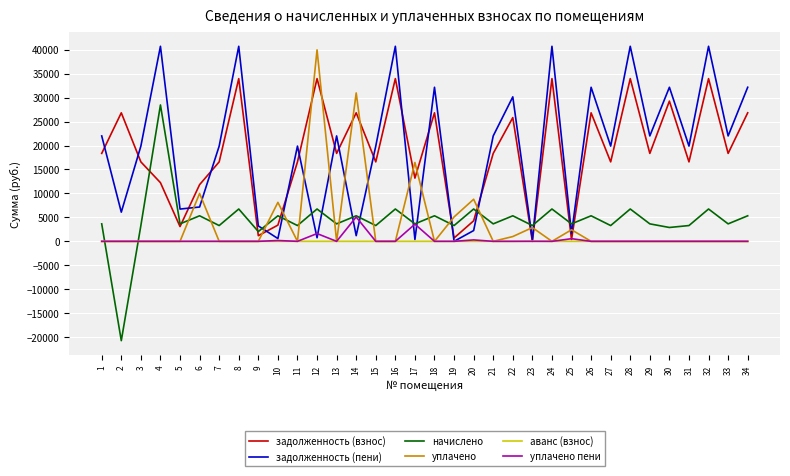

What is the difference between the maximum and minimum values in the задолженность (взнос) series?

33974.6